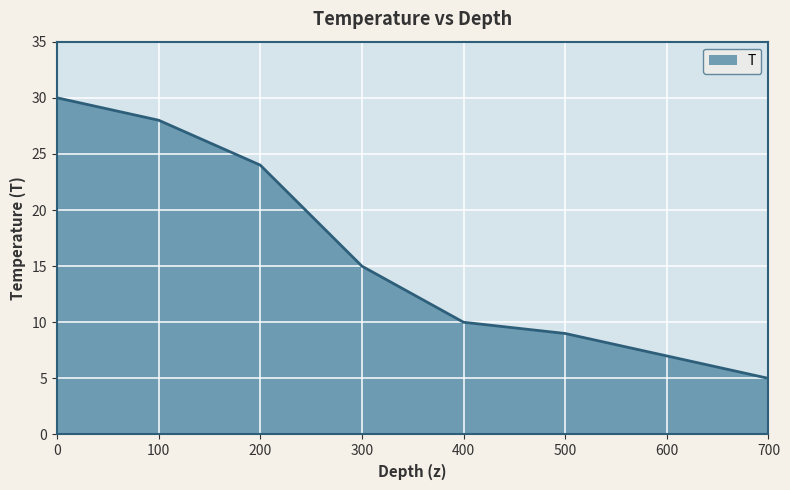

Between 700 and 600, which is larger?

600